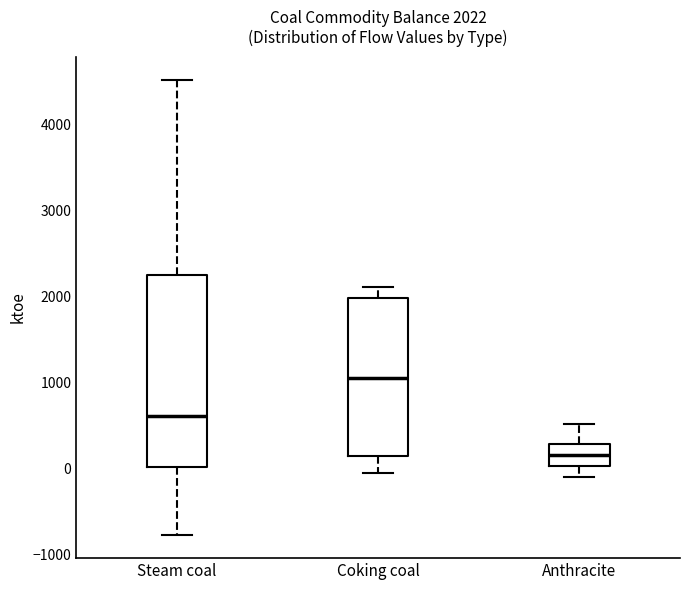

Which box's median line is the lowest?

Anthracite